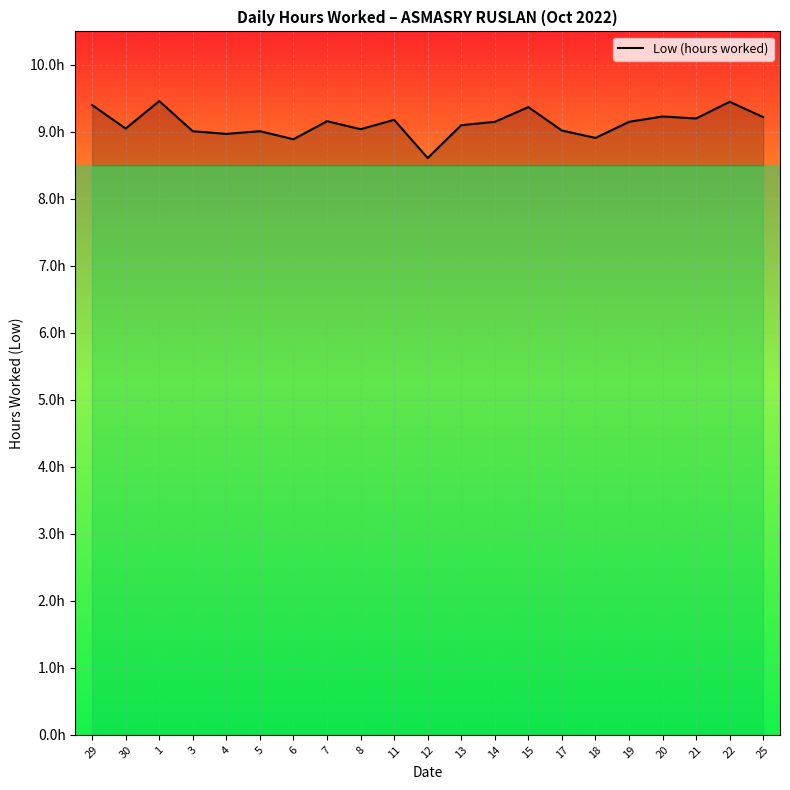

Does the chart have visible grid lines?

Yes